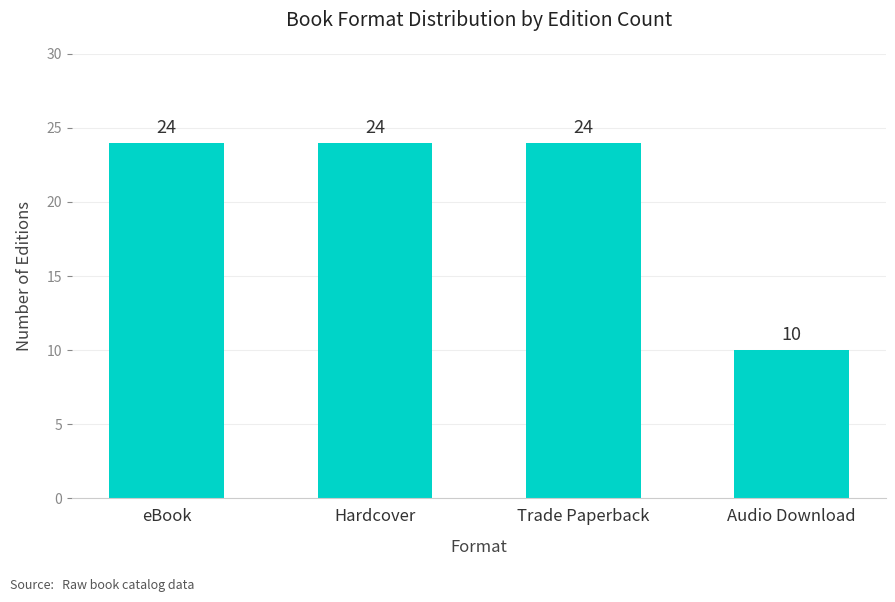

What is the smallest value displayed?

10